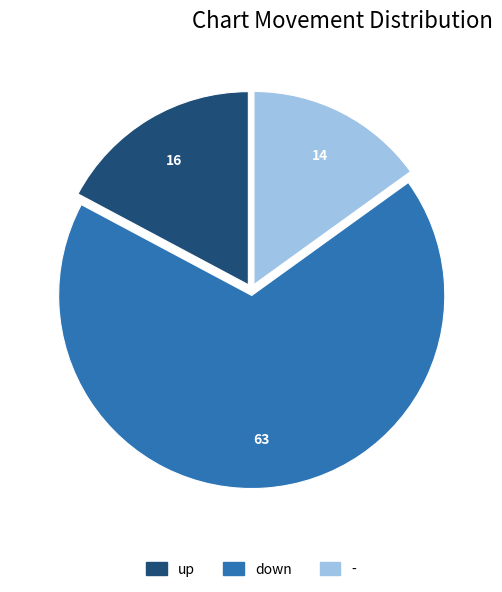

Which slice is the largest?

down